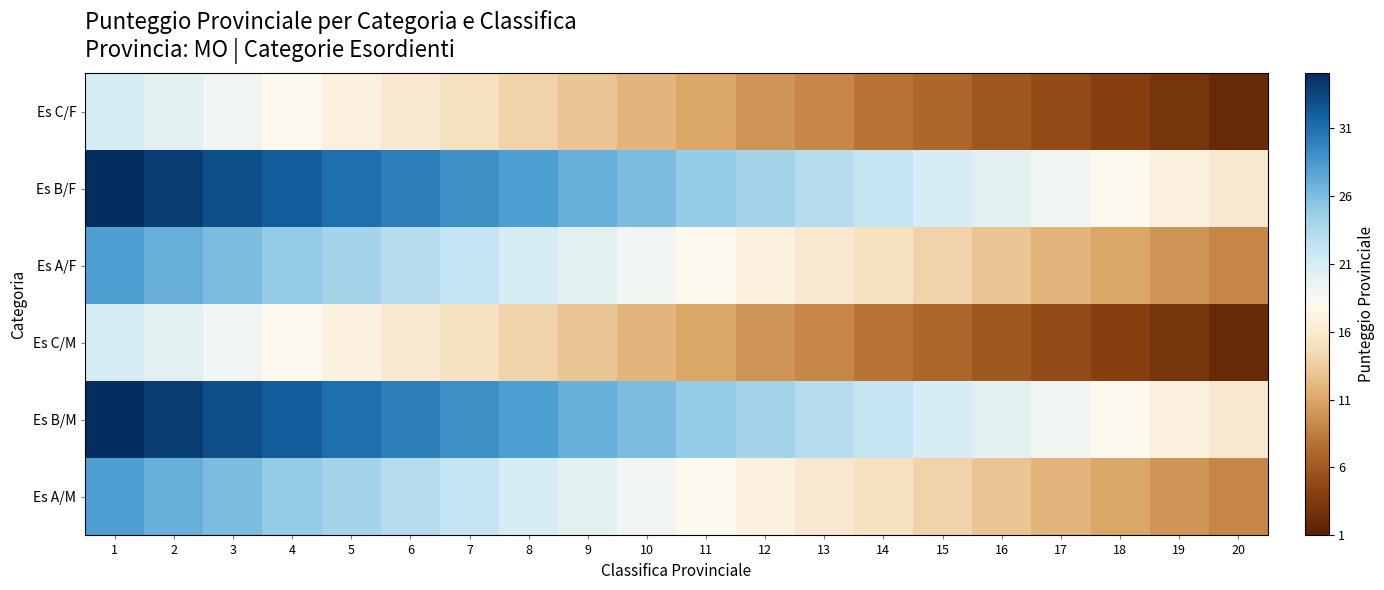

What is the difference between the highest and lowest values at 19?

14